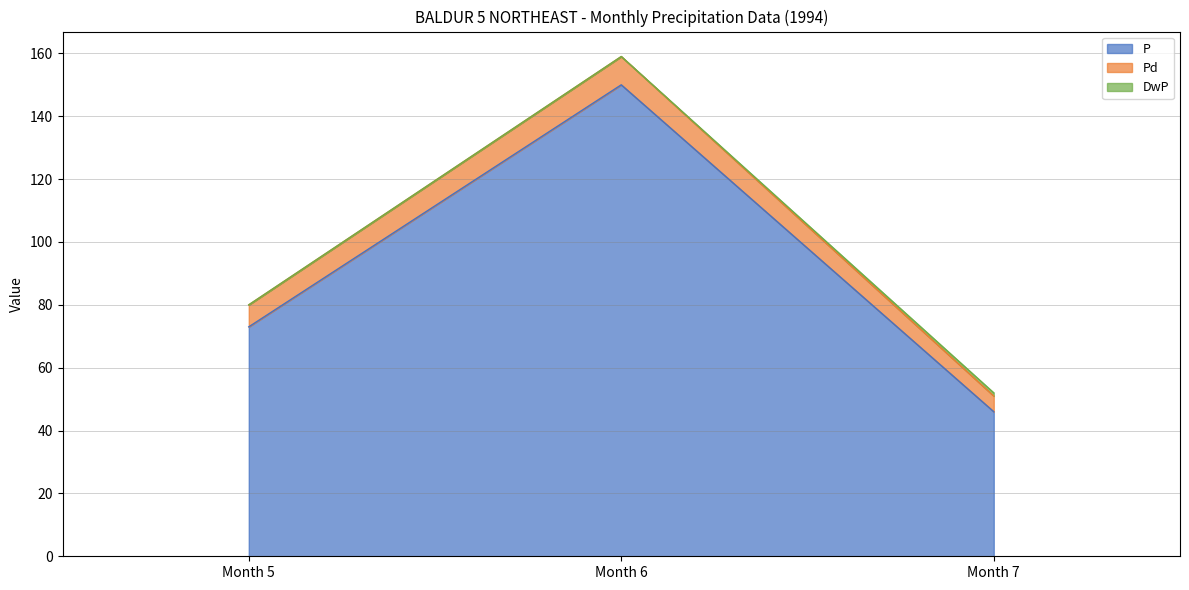

What is the sum of the P values at Month 6 and Month 7?

196